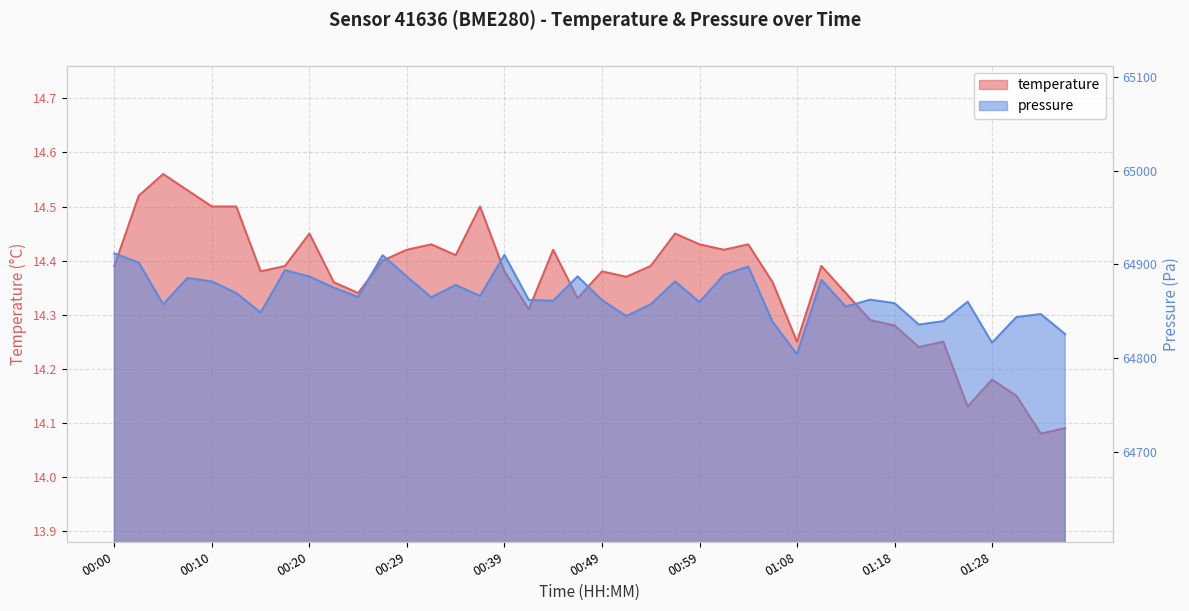

Which series changed the most between 01:08 and 01:25?

pressure_scaled